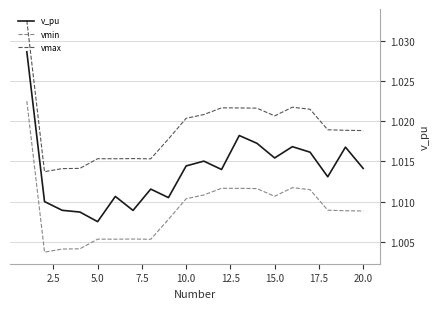

True or false: vmax and v_pu intersect in this chart.

False